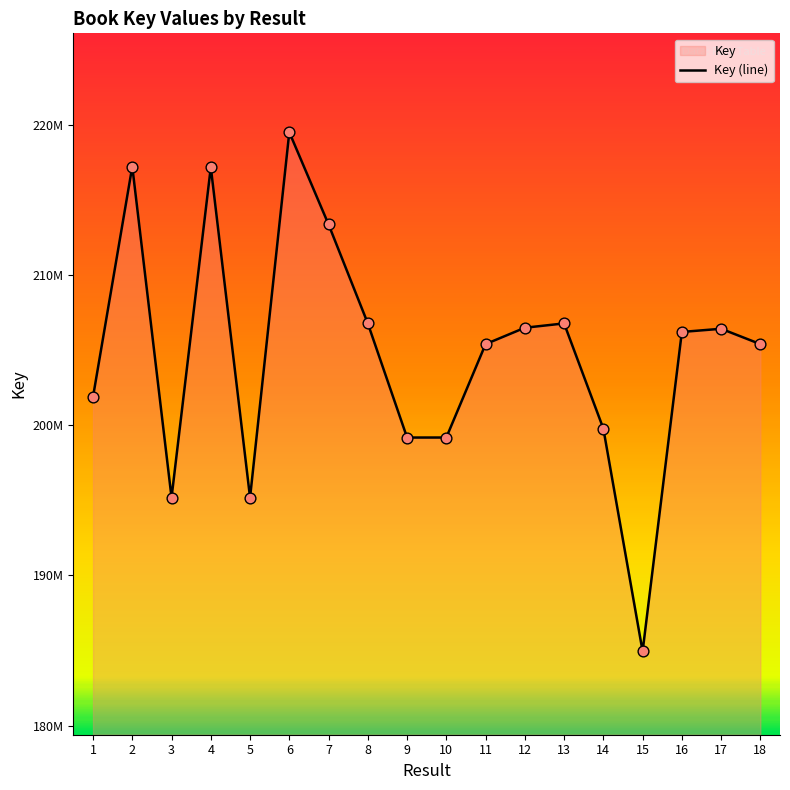

Which has a higher value, 10 or 12?

12